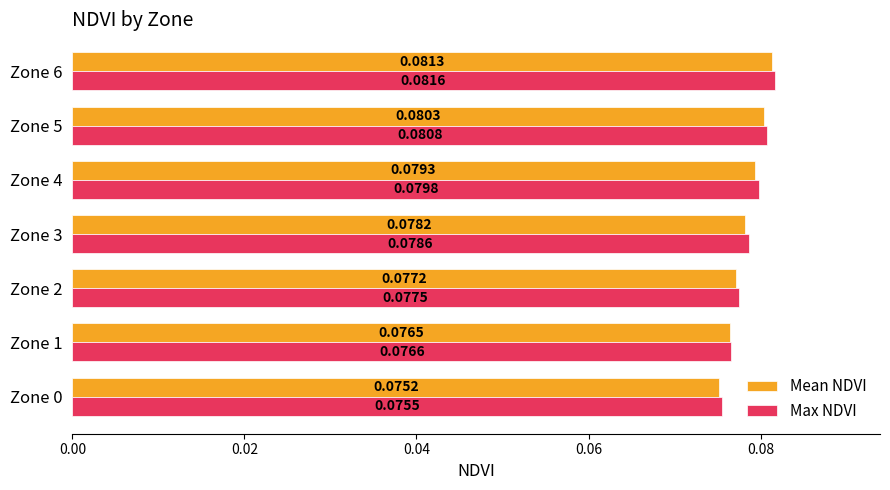

Which series has the largest total across all categories?

Max NDVI